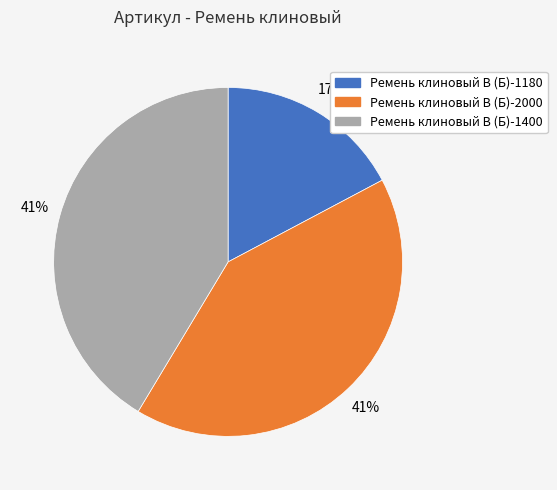

Count the number of slices in the pie.

3